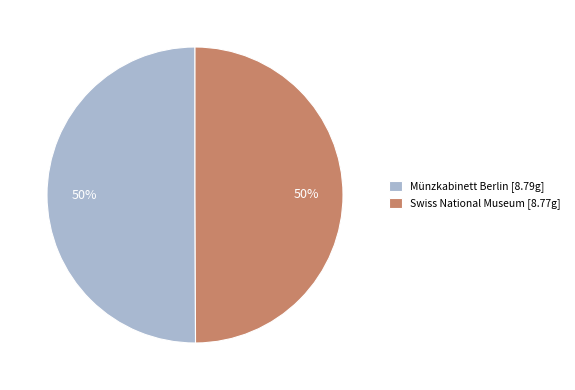

How many slices are in this pie chart?

2